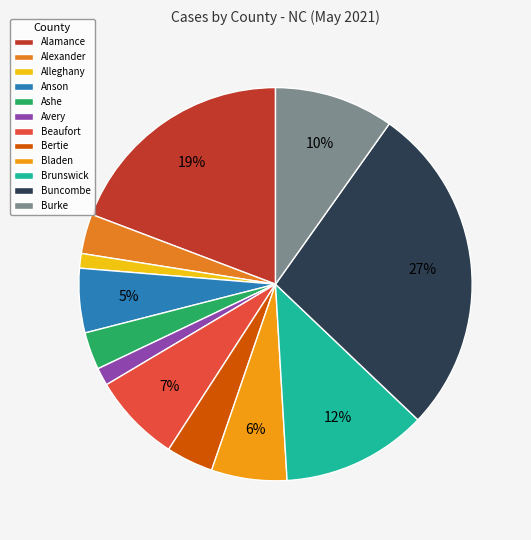

Is Alamance the majority of the pie?

No